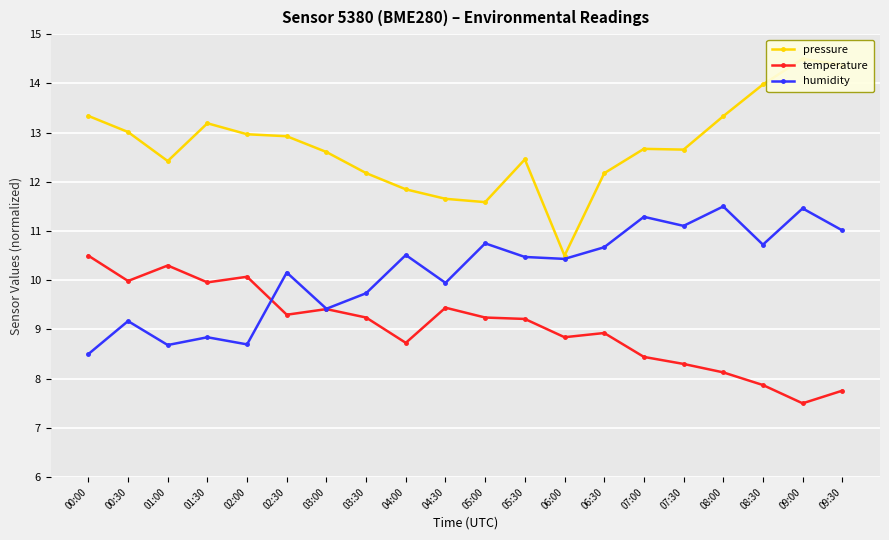

Reading right to left, extract all data points from this chart.

pressure: 14.4	14.5	14.0	13.3	12.7	12.7	12.2	10.5	12.5	11.6	11.7	11.8	12.2	12.6	12.9	13.0	13.2	12.4	13.0	13.3
temperature: 7.8	7.5	7.9	8.1	8.3	8.4	8.9	8.8	9.2	9.2	9.4	8.7	9.2	9.4	9.3	10.1	10.0	10.3	10.0	10.5
humidity: 11.0	11.5	10.7	11.5	11.1	11.3	10.7	10.4	10.5	10.8	9.9	10.5	9.7	9.4	10.2	8.7	8.8	8.7	9.2	8.5